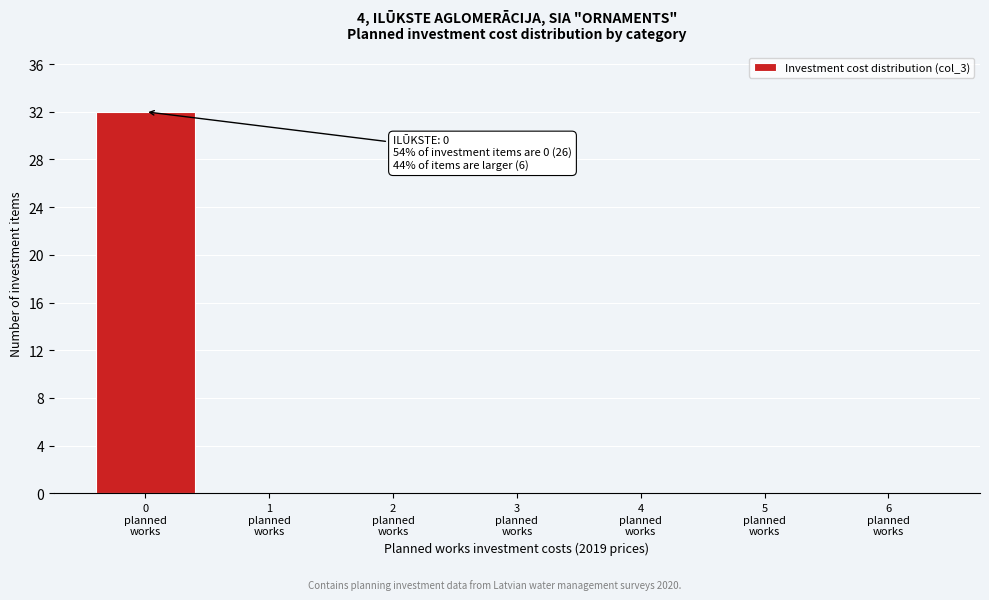

What is the maximum value shown in the chart?

32